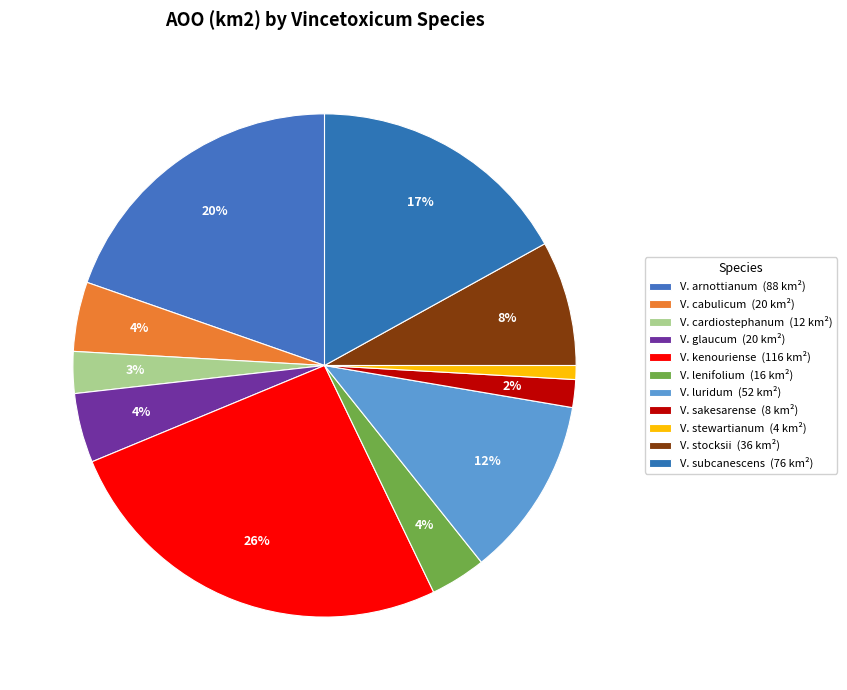

Count the number of slices in the pie.

11